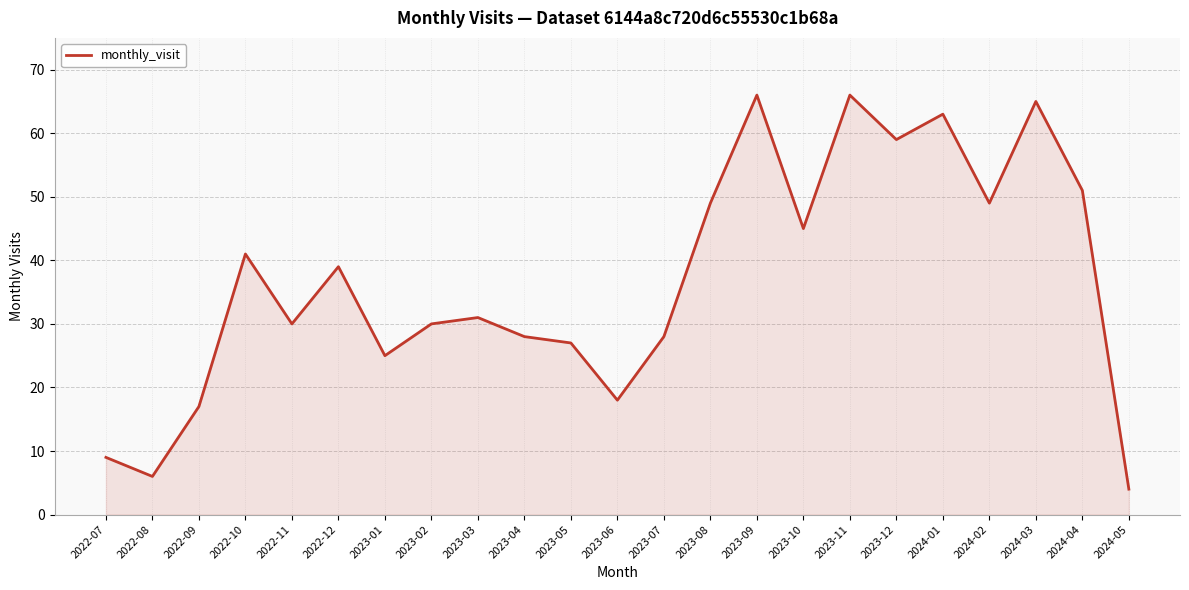

True or false: the data shows 49 at 2023-08.

True